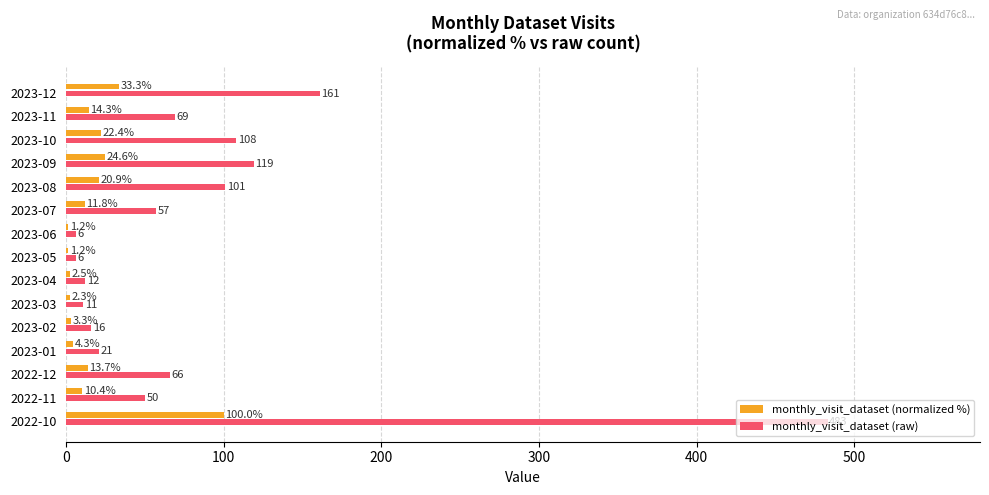

What value does the monthly_visit_dataset (raw) series have at 2023-05?

6.0